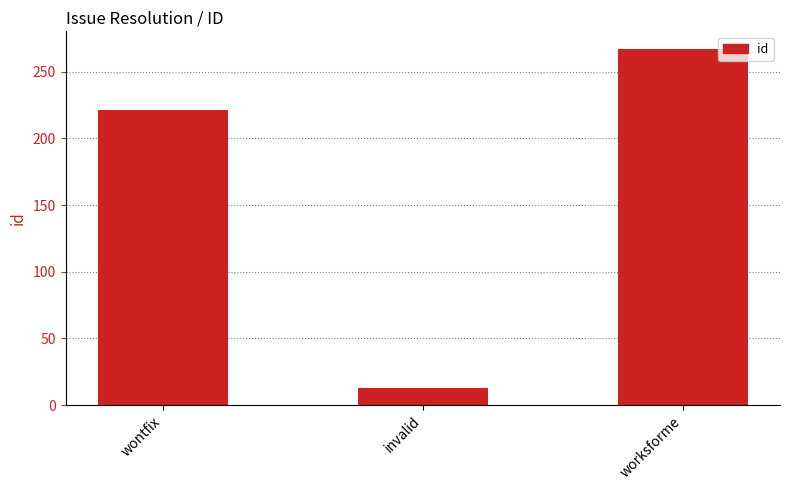

What is the change in value from wontfix to worksforme?

+46